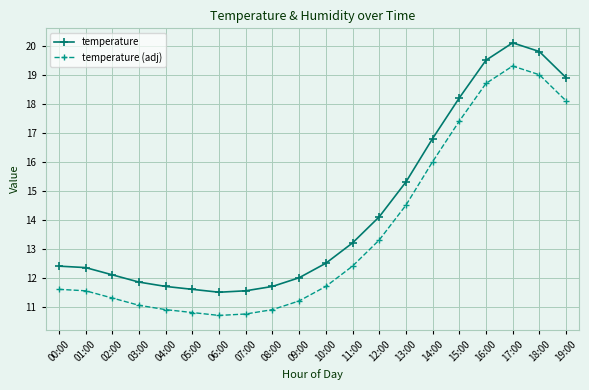

Which label corresponds to the largest value in the chart?

17:00